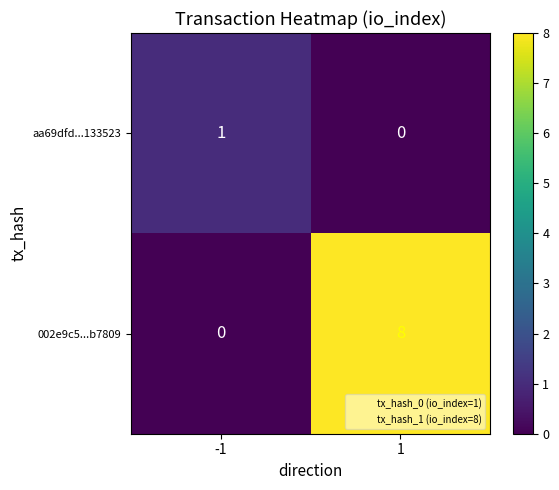

Rank the categories by 002e9c5...b7809 value from highest to lowest.

1, -1